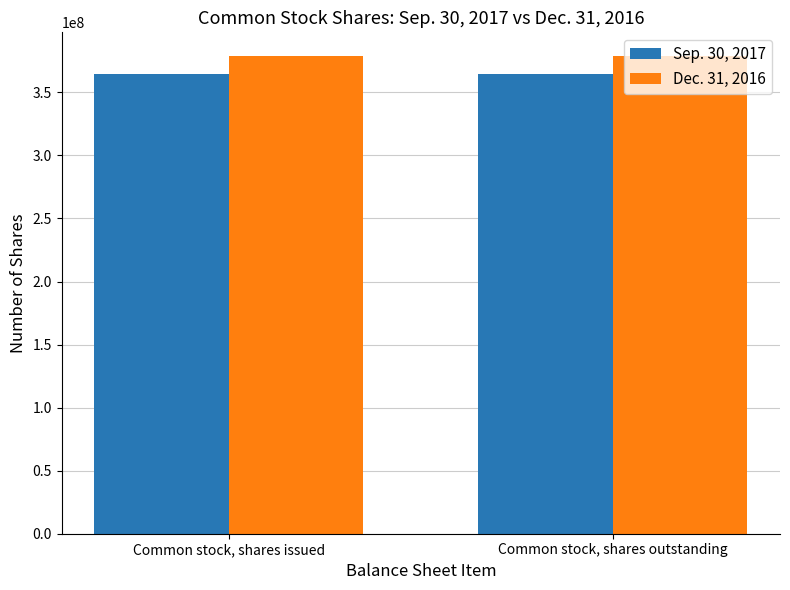

Does the chart contain stacked bars?

No